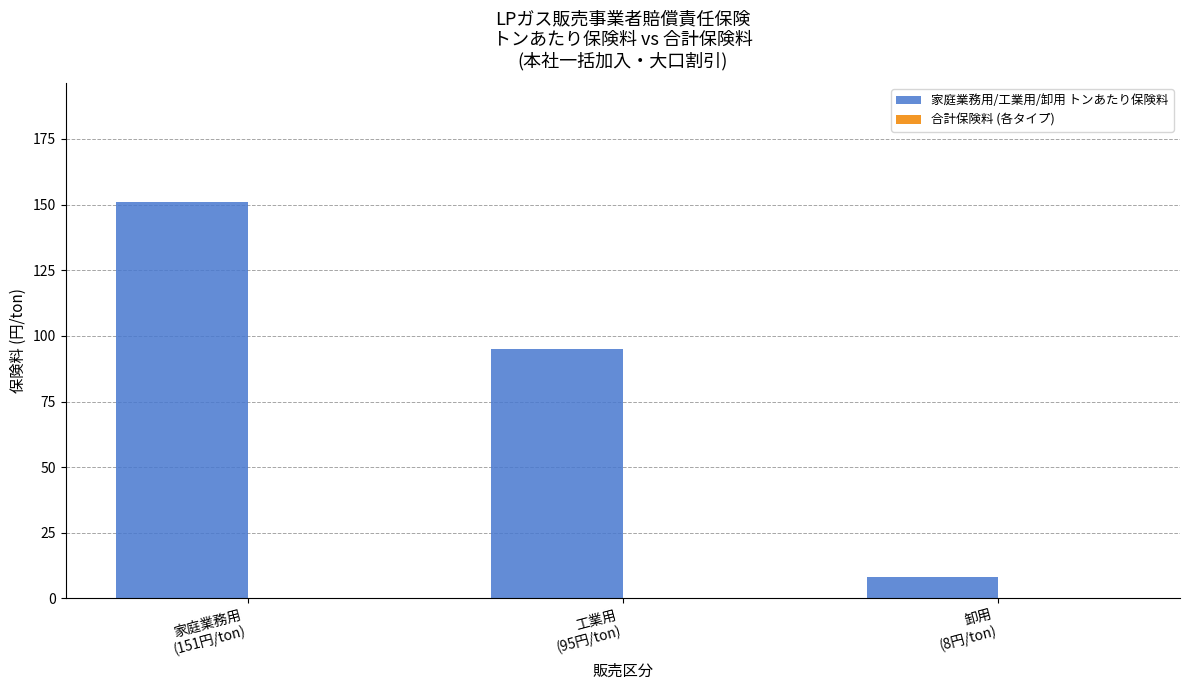

What is the greatest value displayed?

151